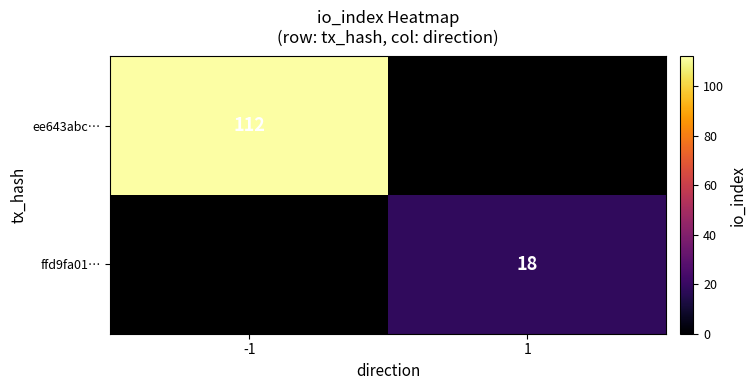

True or false: ffd9fa01… has a value of 18 at 1.

True